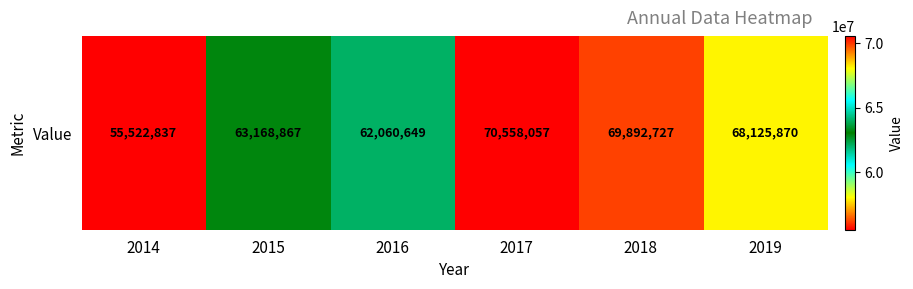

Is it true that the value at 2018 is 69892727?

True